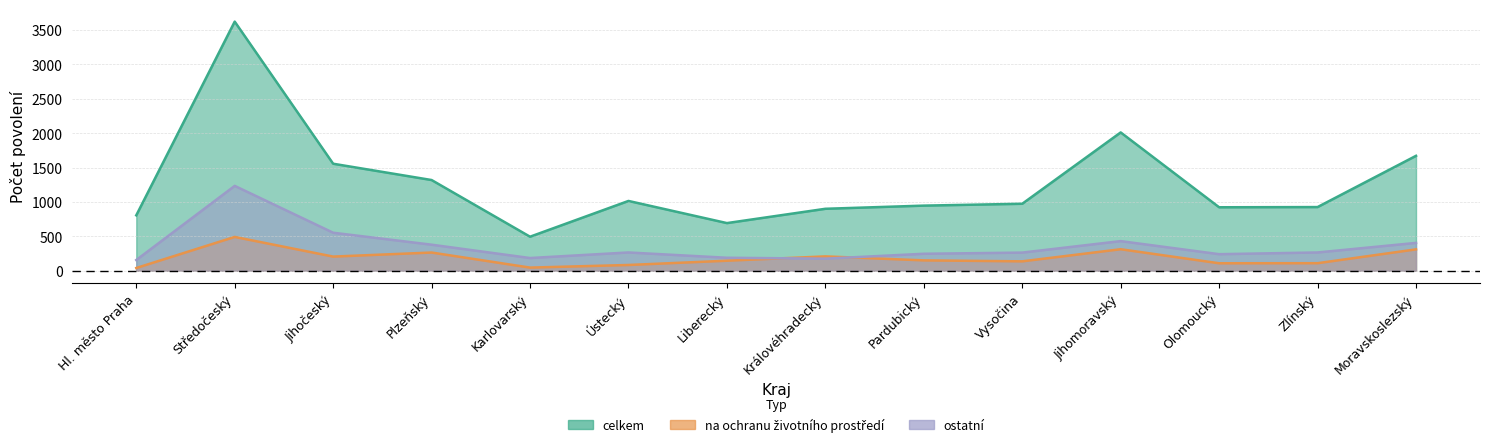

What position from the left is Liberecký?

7